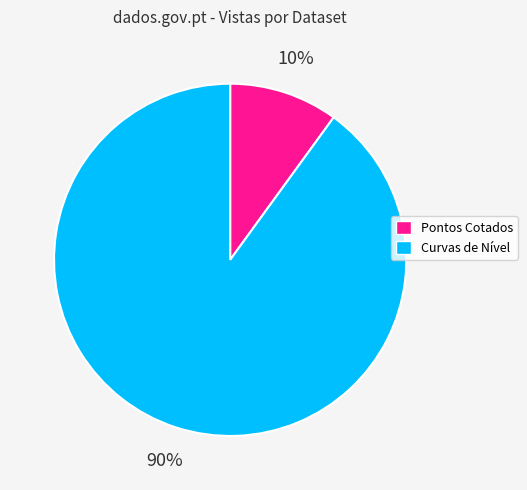

What is the ratio of the value at Curvas de Nível to the value at Pontos Cotados?

9.0